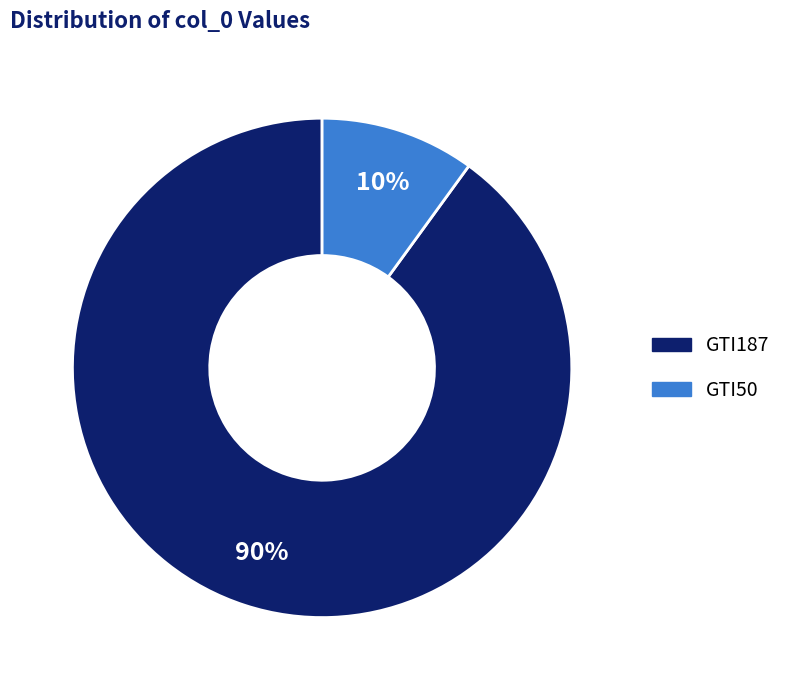

What is the largest slice in the pie chart?

GTI187